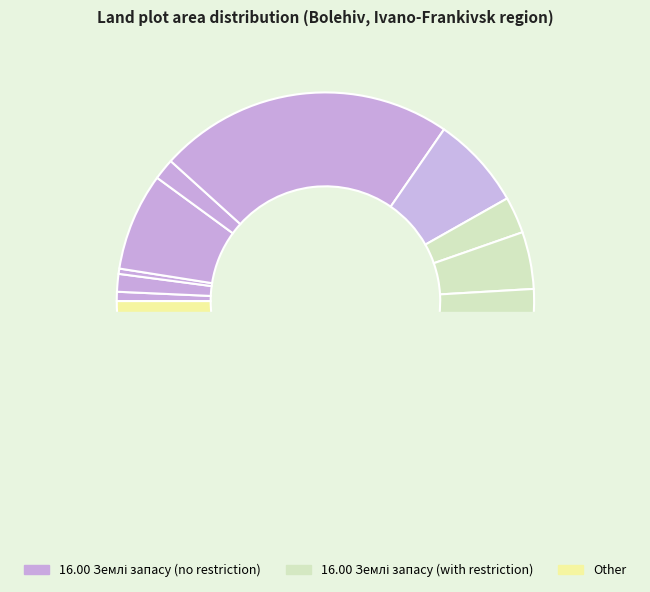

Is it true that 0110 is 7% of the pie?

True